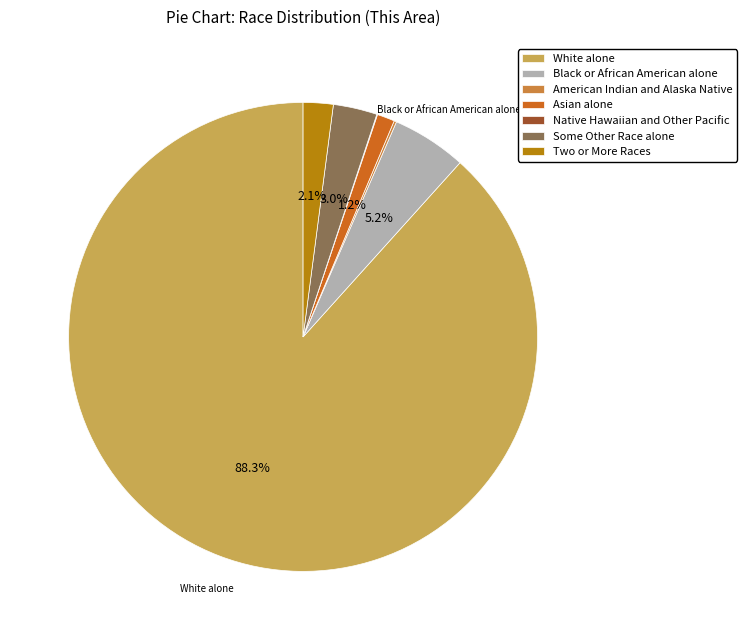

To the nearest percent, what is the difference between the largest and smallest slice percentages?

88%